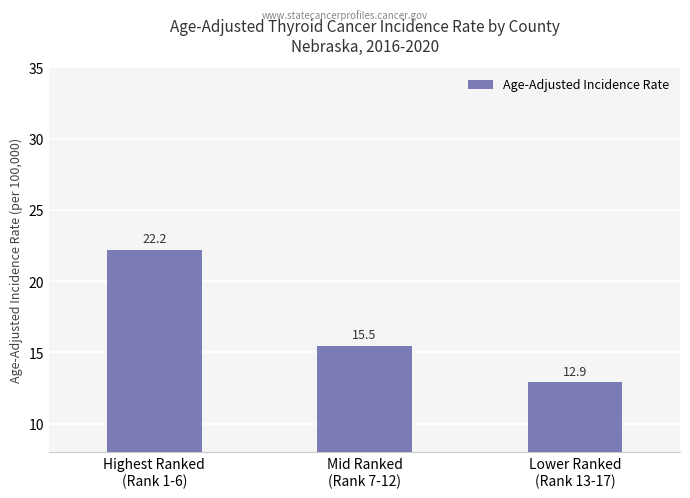

How many series are shown in this chart?

1